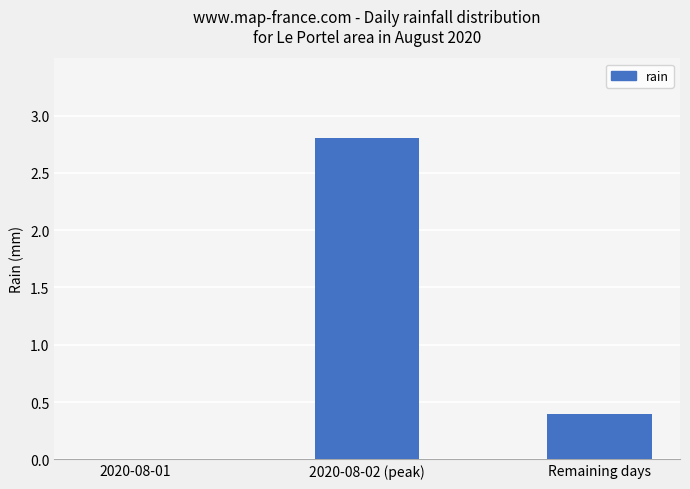

The value at 2020-08-02 (peak) is 3.9. True or false?

False